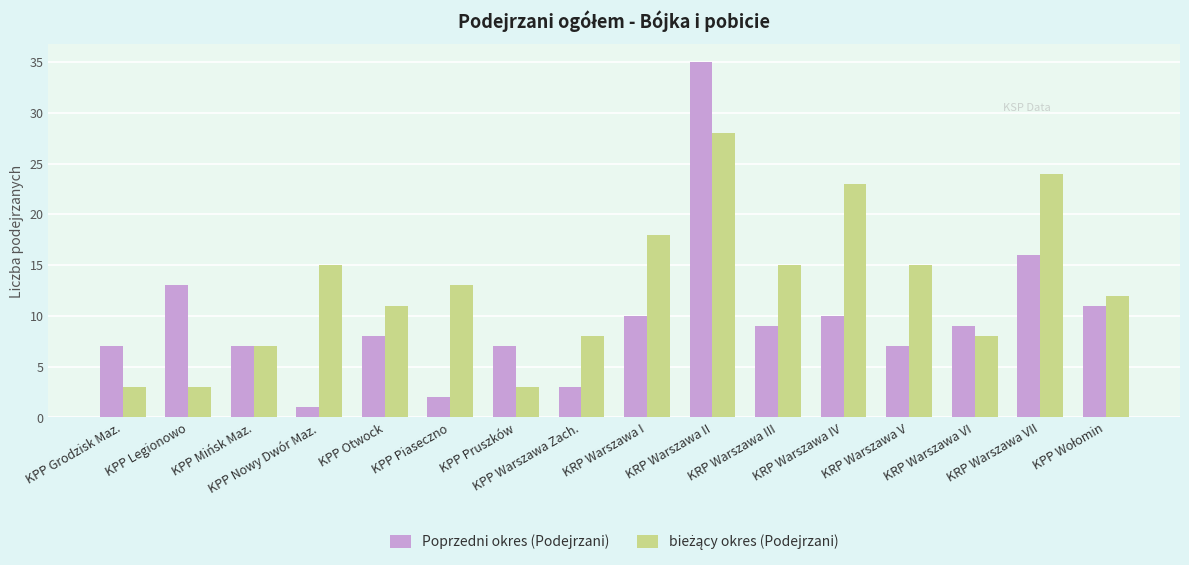

What is the average value of the Poprzedni okres (Podejrzani) series?

10